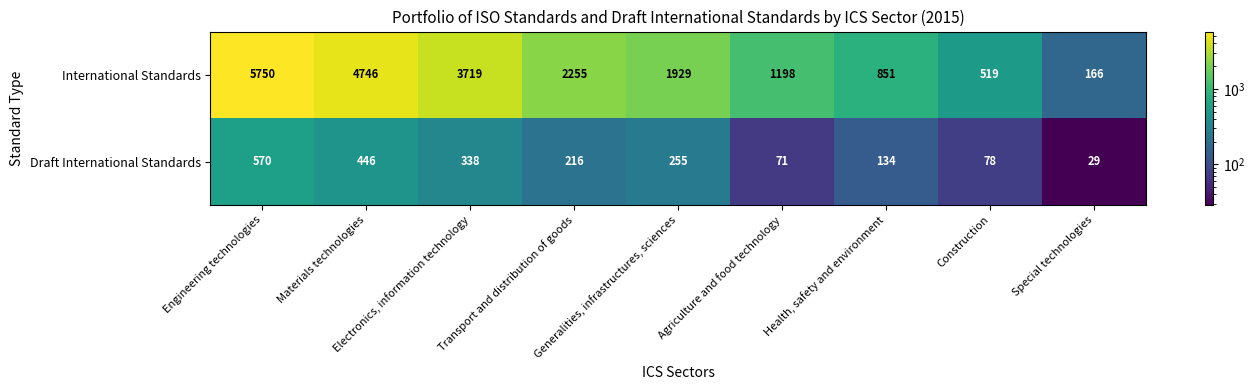

Which series has the largest total across all categories?

International Standards